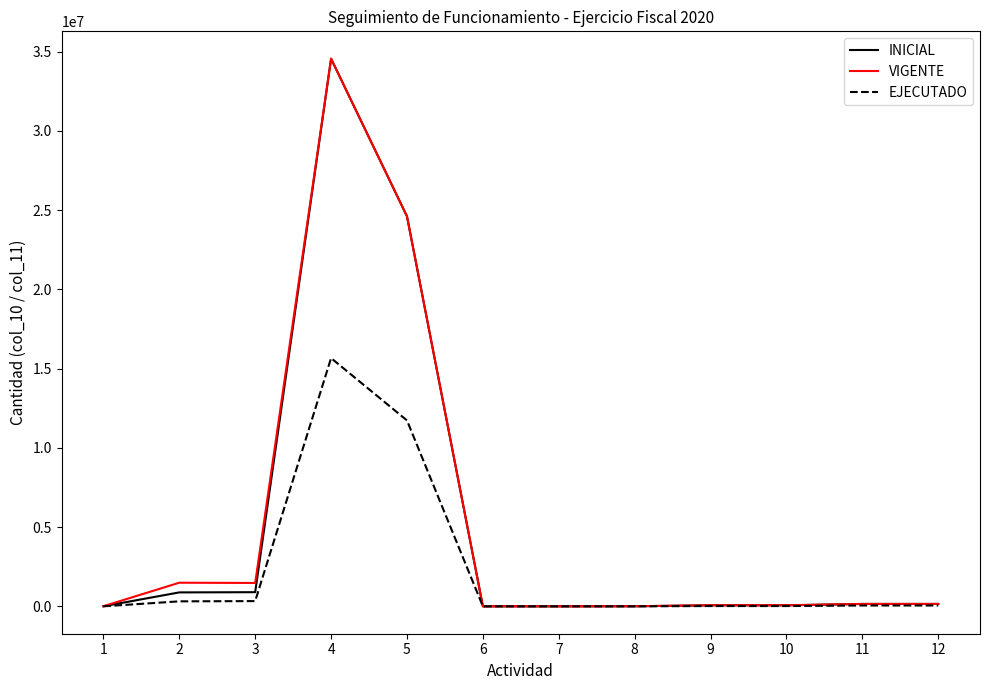

The value of EJECUTADO at 1 is 1656. True or false?

True